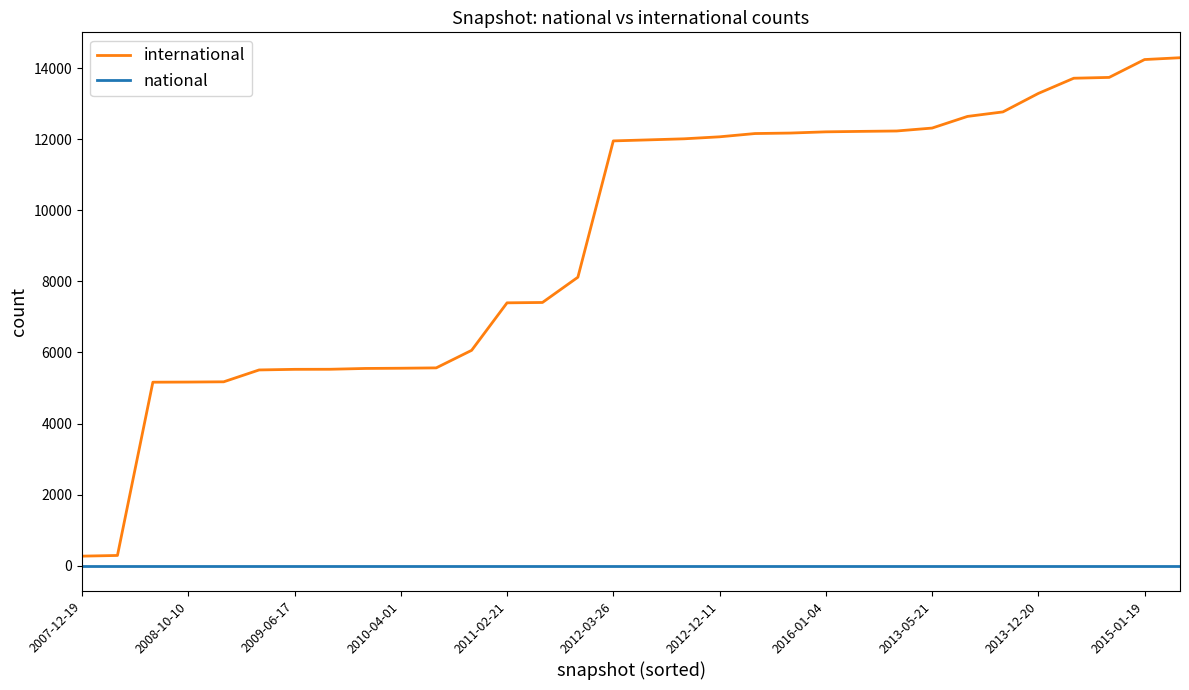

Rank the series by their average value, from lowest to highest.

national, international